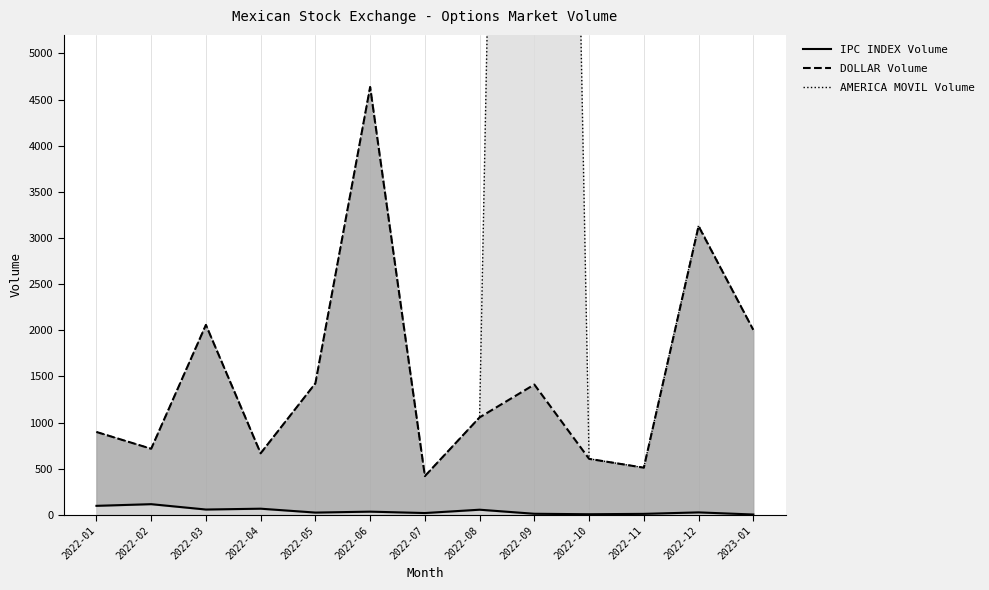

Rank the series by their maximum value, from lowest to highest.

IPC INDEX Volume, DOLLAR Volume, AMERICA MOVIL Volume